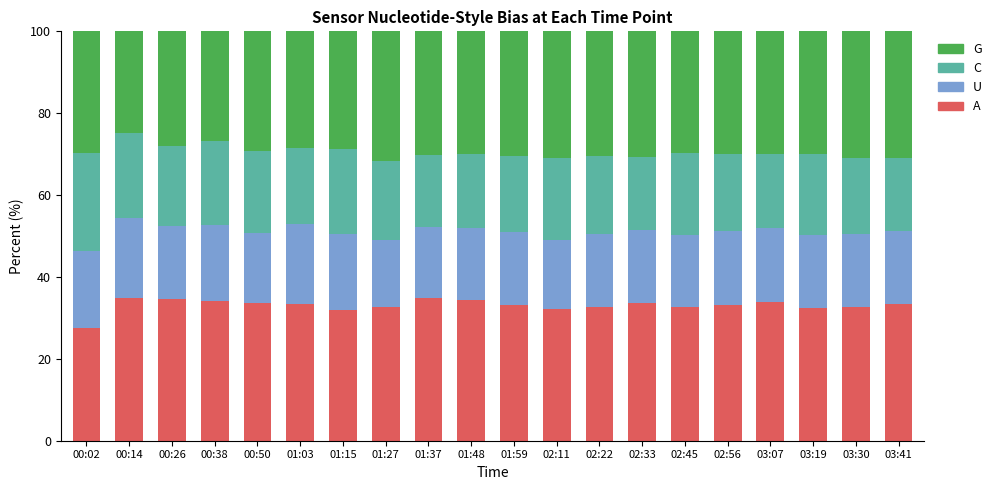

True or false: A has a value of 60.8 at 00:14.

False